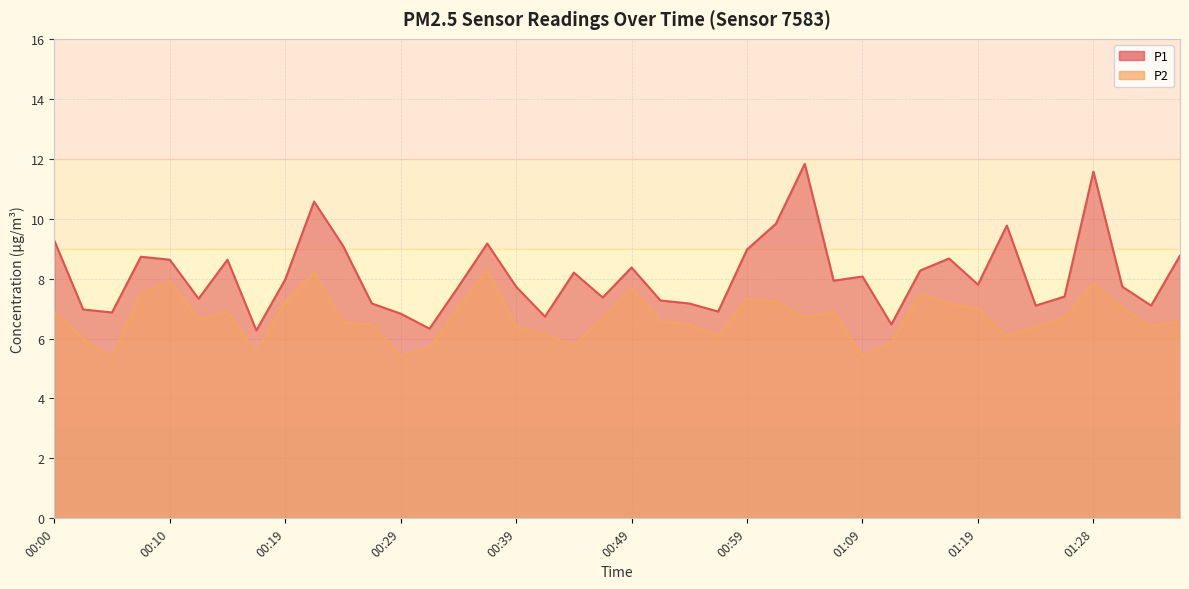

Is it true that P1 equals 13.5 at 00:34?

False